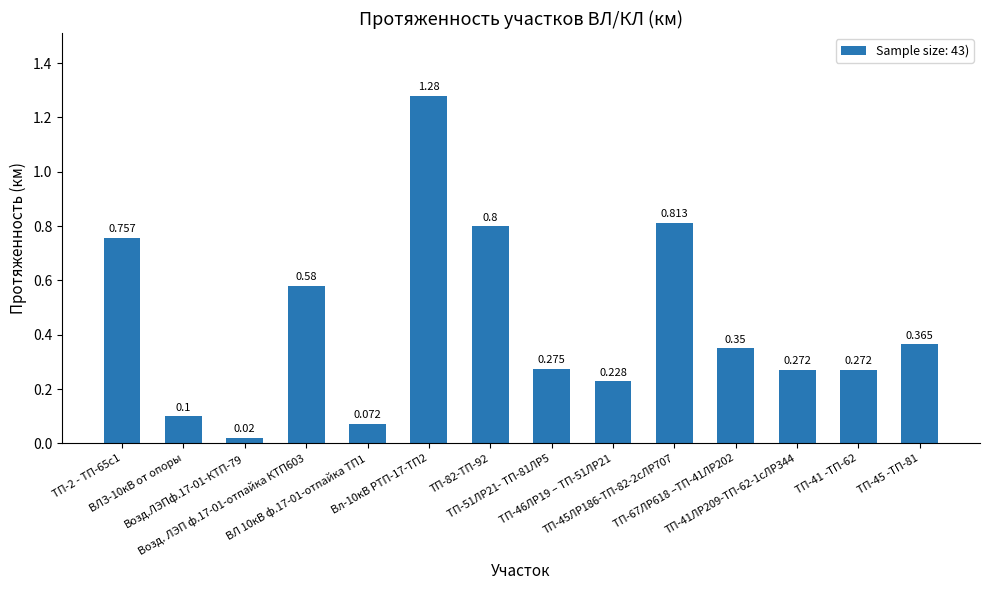

What is the label of the 14th bar from the left?

ТП-45 -ТП-81